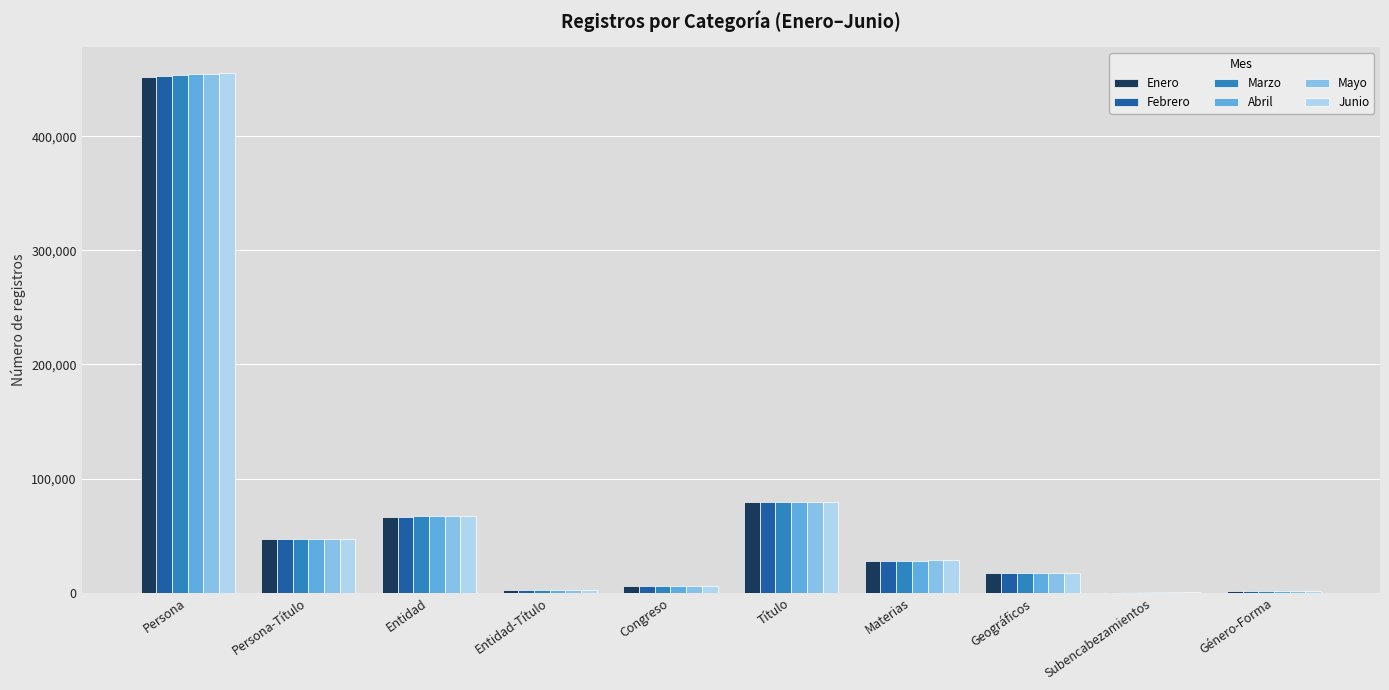

Are the bars grouped side by side (vs. stacked)?

Yes